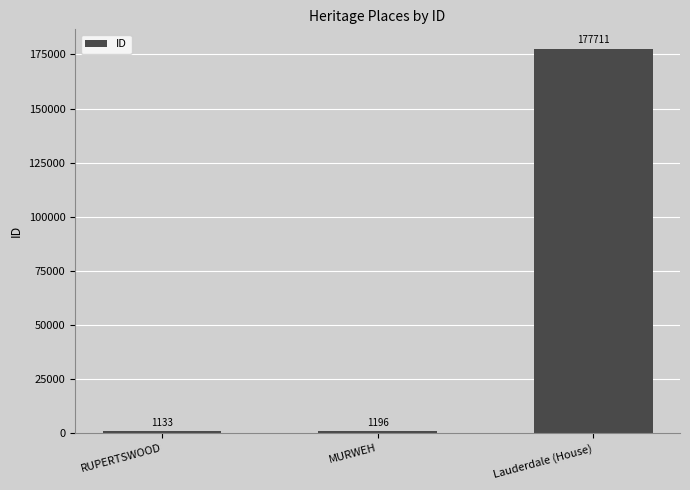

List the labels in order of value, smallest first.

RUPERTSWOOD, MURWEH, Lauderdale (House)